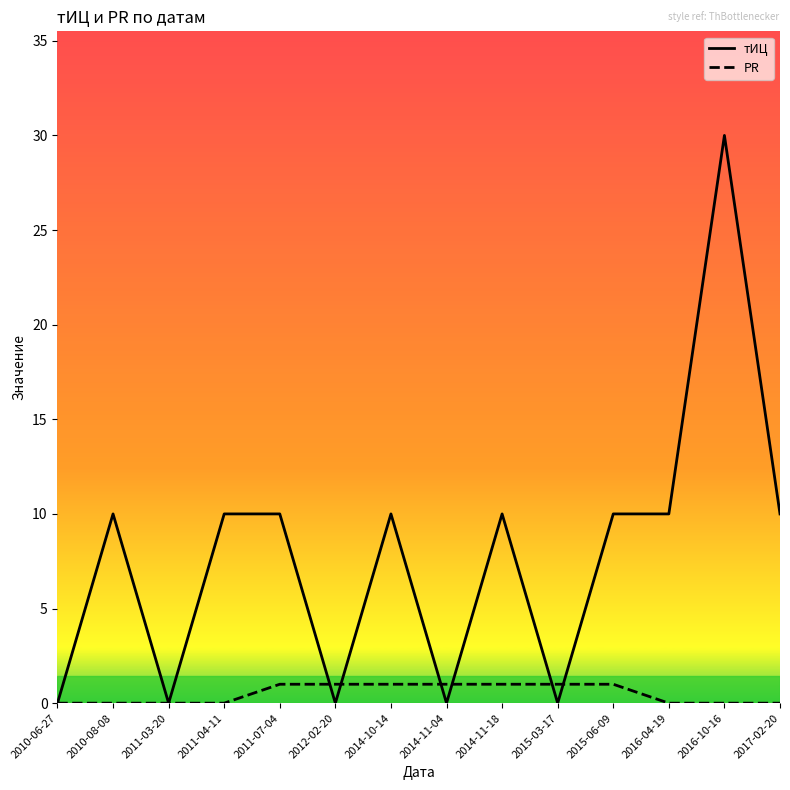

Reading left to right, what are all the values shown in this chart?

тИЦ: 2010-06-27=0	2010-08-08=10	2011-03-20=0	2011-04-11=10	2011-07-04=10	2012-02-20=0	2014-10-14=10	2014-11-04=0	2014-11-18=10	2015-03-17=0	2015-06-09=10	2016-04-19=10	2016-10-16=30	2017-02-20=10
PR: 2010-06-27=0	2010-08-08=0	2011-03-20=0	2011-04-11=0	2011-07-04=1	2012-02-20=1	2014-10-14=1	2014-11-04=1	2014-11-18=1	2015-03-17=1	2015-06-09=1	2016-04-19=0	2016-10-16=0	2017-02-20=0